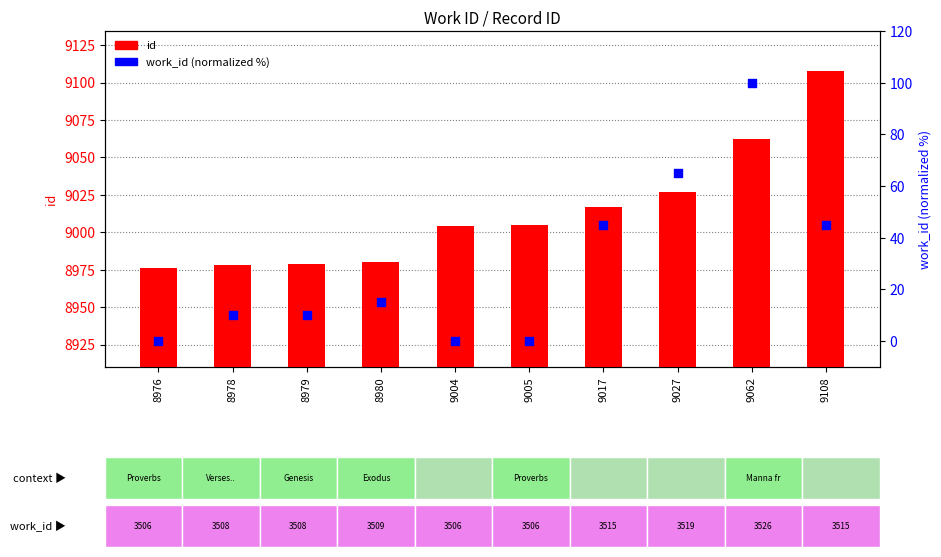

Which series has the largest total across all categories?

id